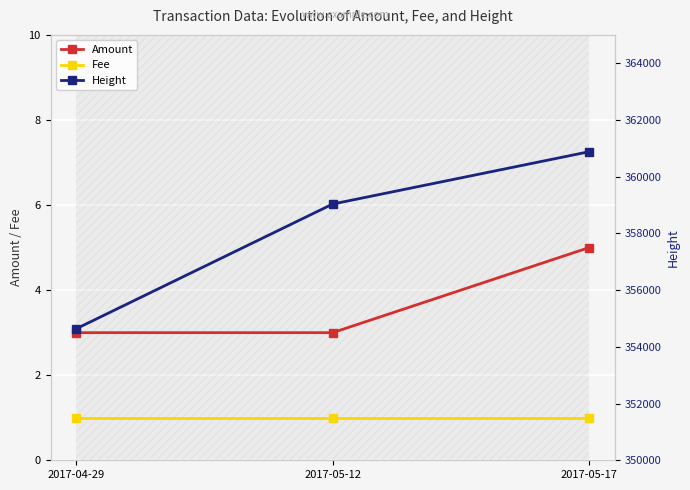

What is the maximum value shown in the chart?

360880